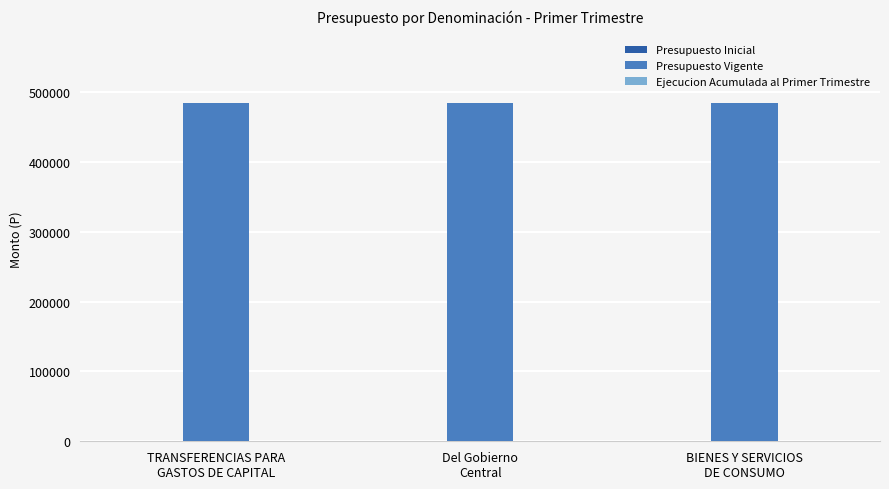

At which category does the chart reach its peak across all series?

TRANSFERENCIAS PARA
GASTOS DE CAPITAL